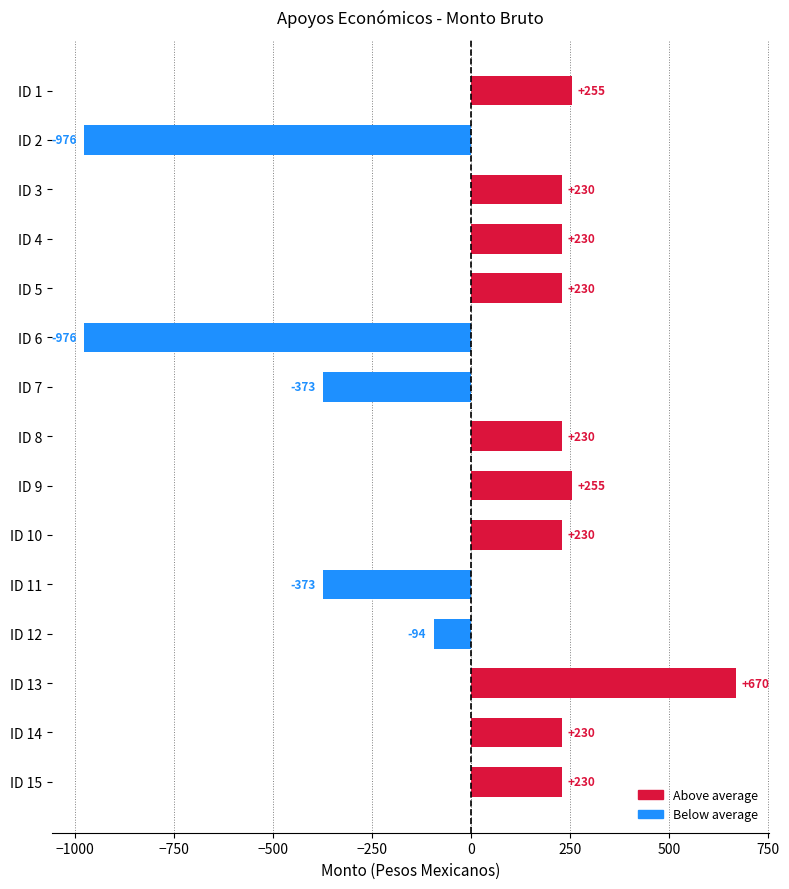

Approximately how many times larger is the value at ID 3 compared to ID 8?

1.0